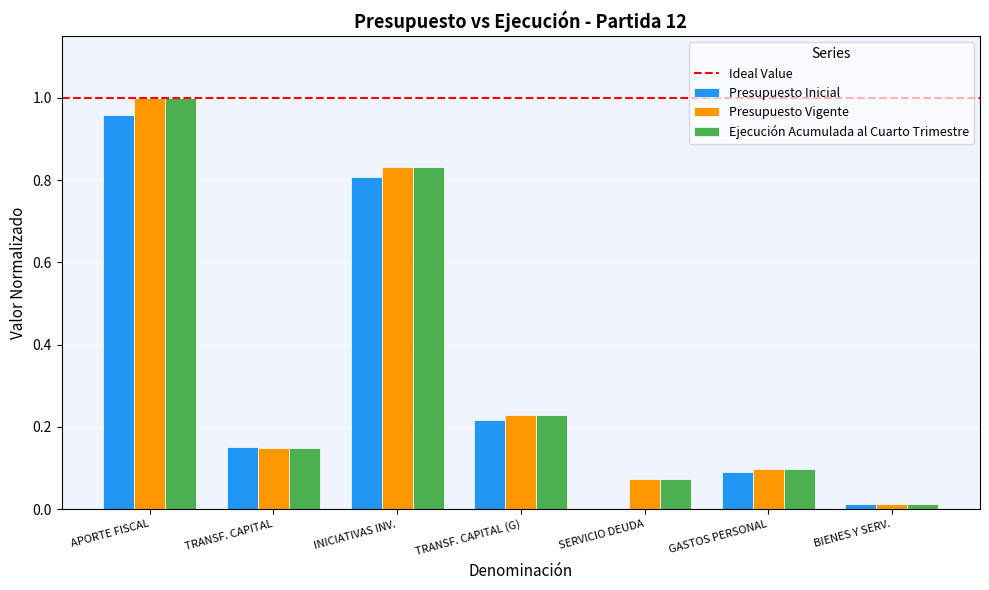

True or false: Presupuesto Inicial has a value of 0.0 at GASTOS PERSONAL.

False